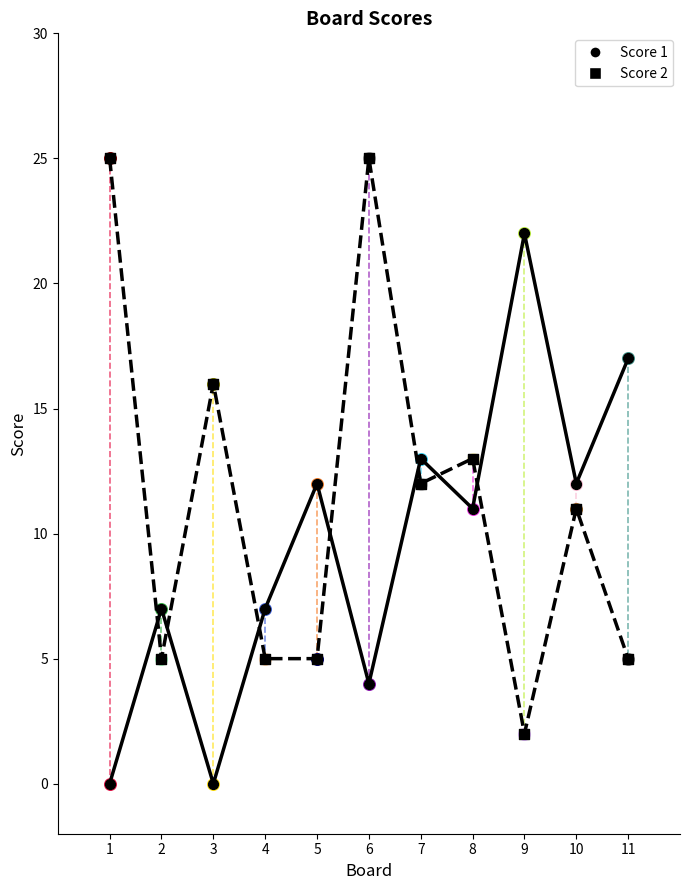

What is the spread (max minus min) of values at 1?

25